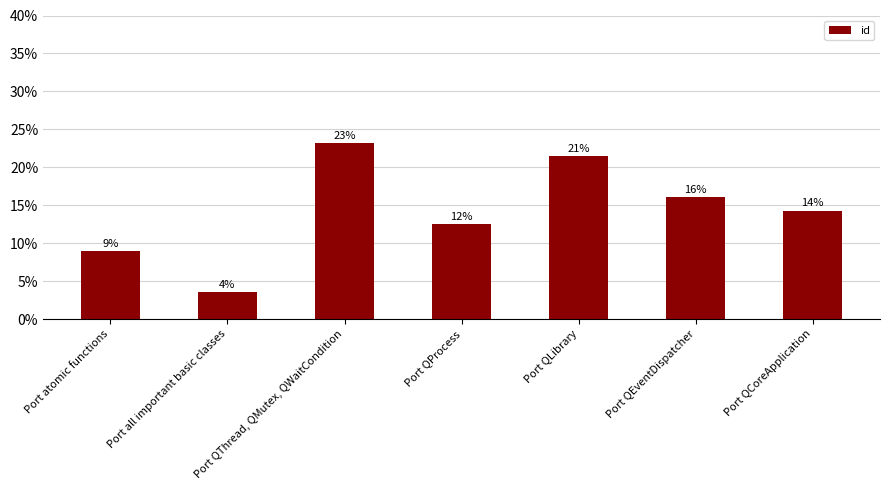

Does the chart contain any negative values?

No